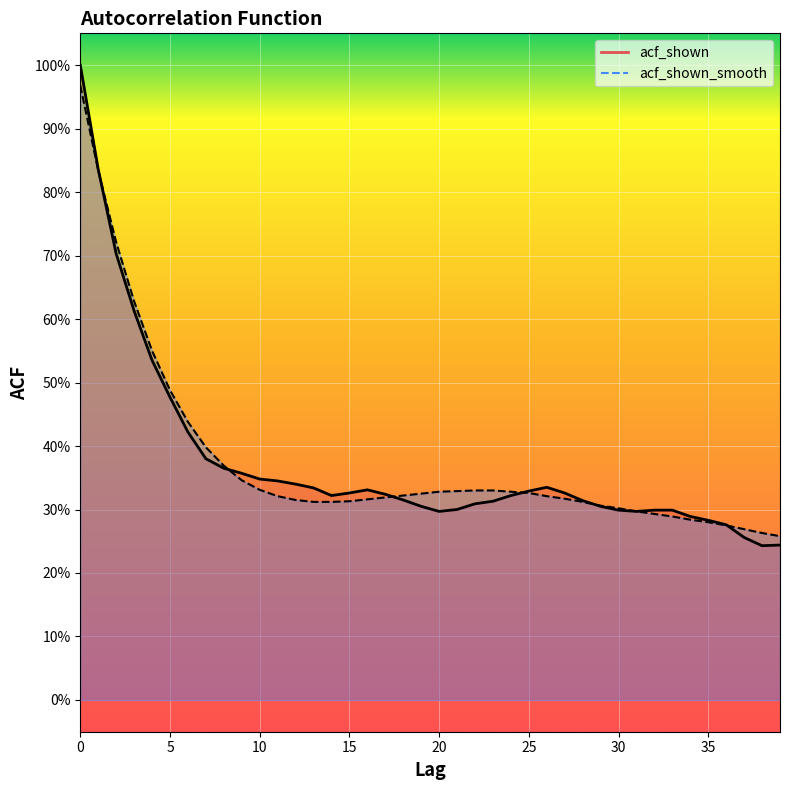

Where is the first local maximum for acf_shown?

16